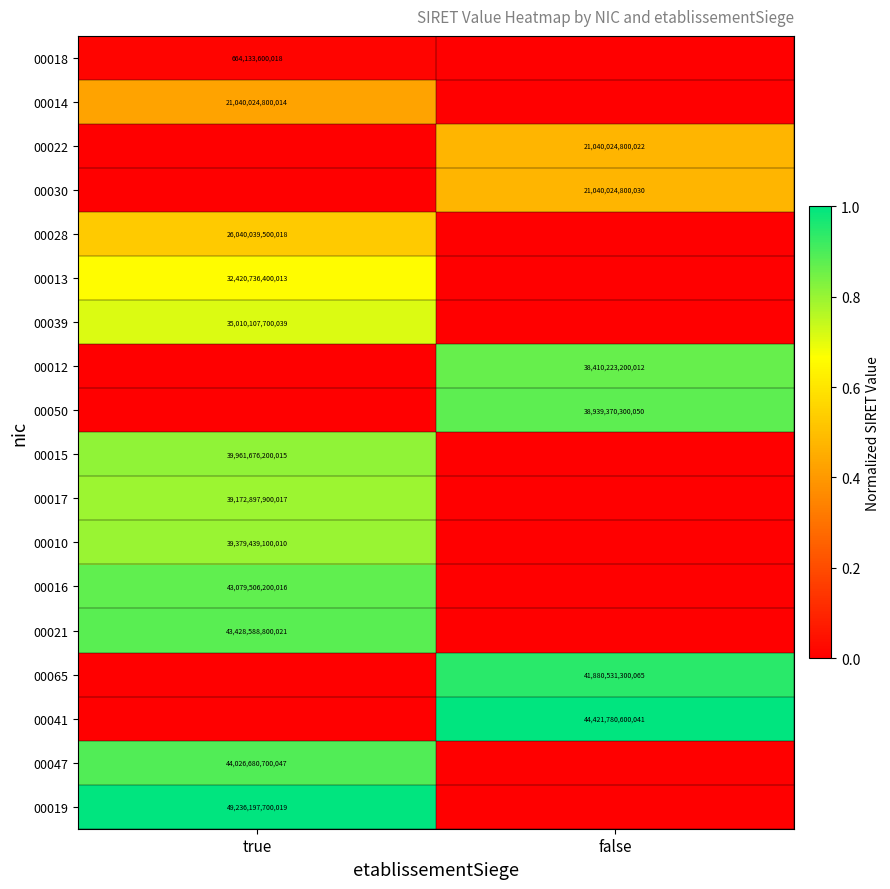

The 00047 series shows 22949255510076 at true. True or false?

False